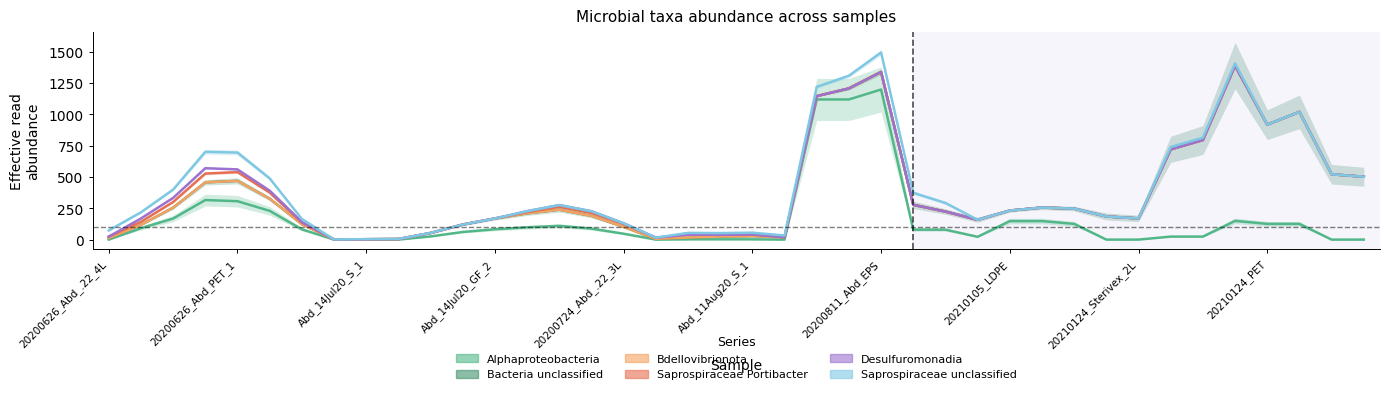

True or false: Saprospiraceae Portibacter and Bacteria unclassified cross at least once.

False